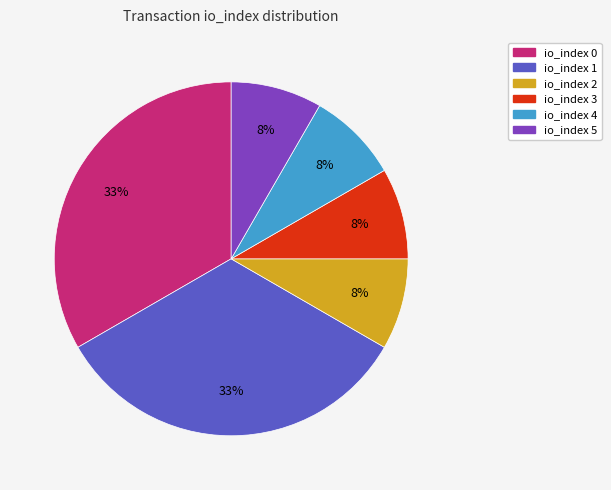

To the nearest percent, what portion does io_index 3 represent?

8%